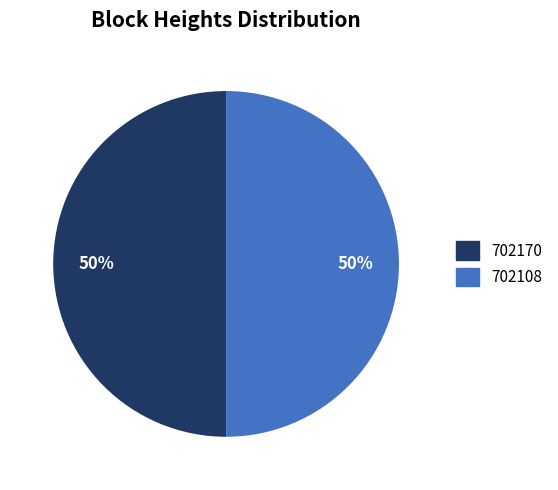

Approximately how many times larger is the value at 702108 compared to 702170?

1.0